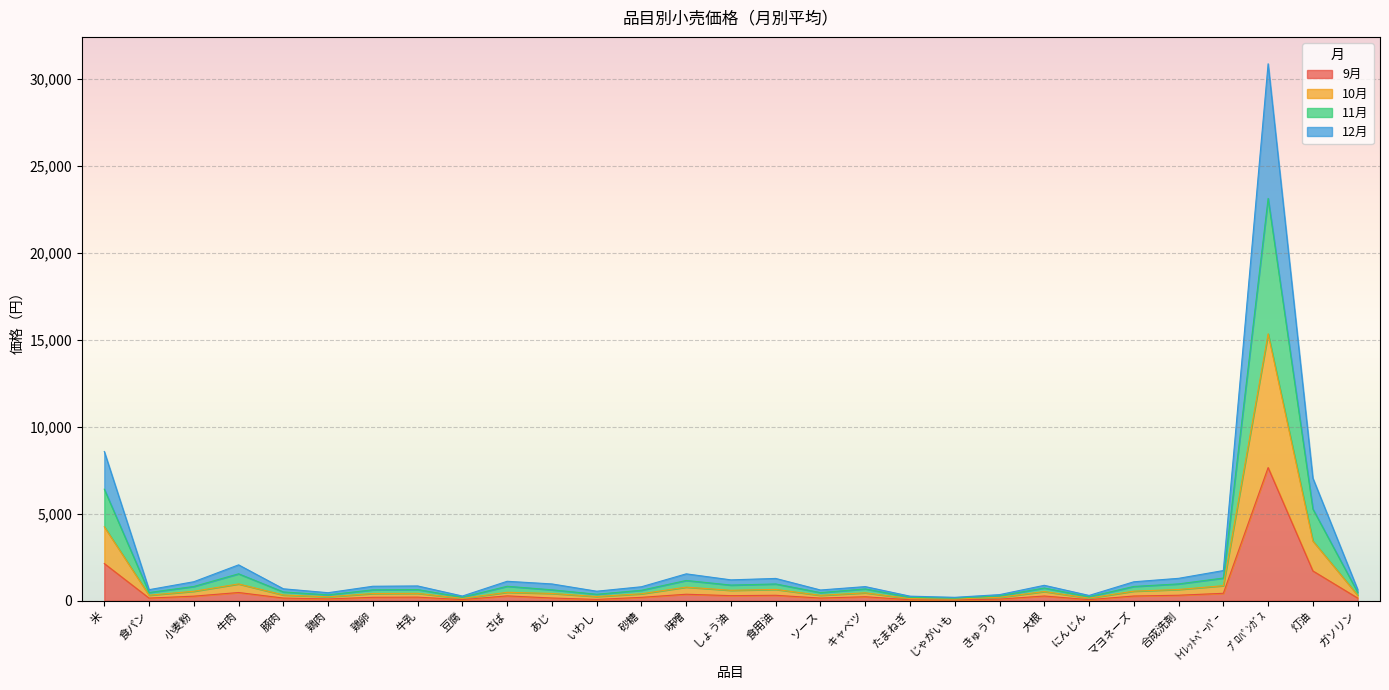

List the series in order of their peak value, lowest first.

9月, 10月, 12月, 11月